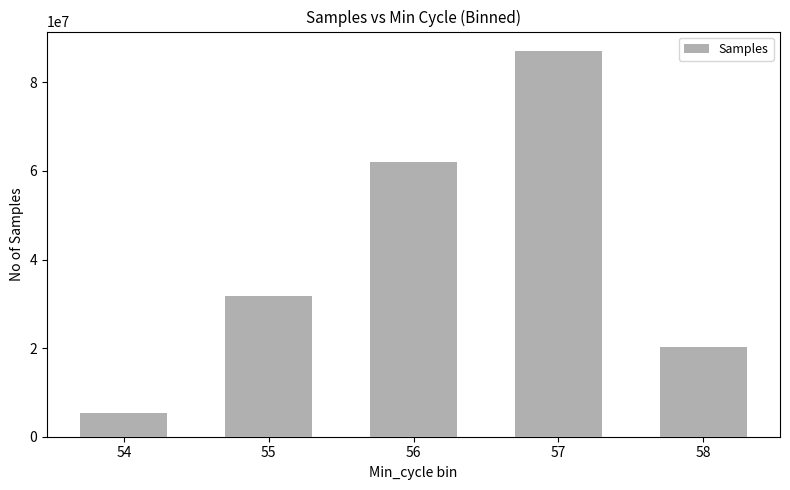

How many values are between 20245630 and 62123857?

3